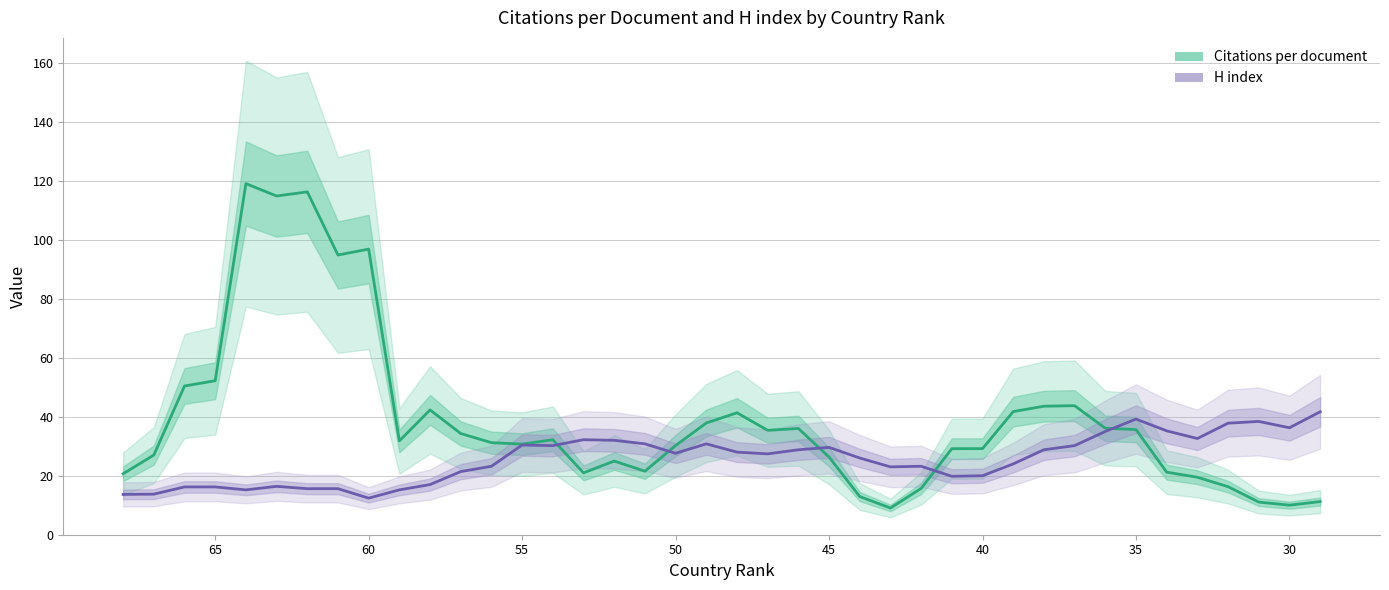

In Citations per document, how many points are lower than both neighbors (excluding endpoints)?

9